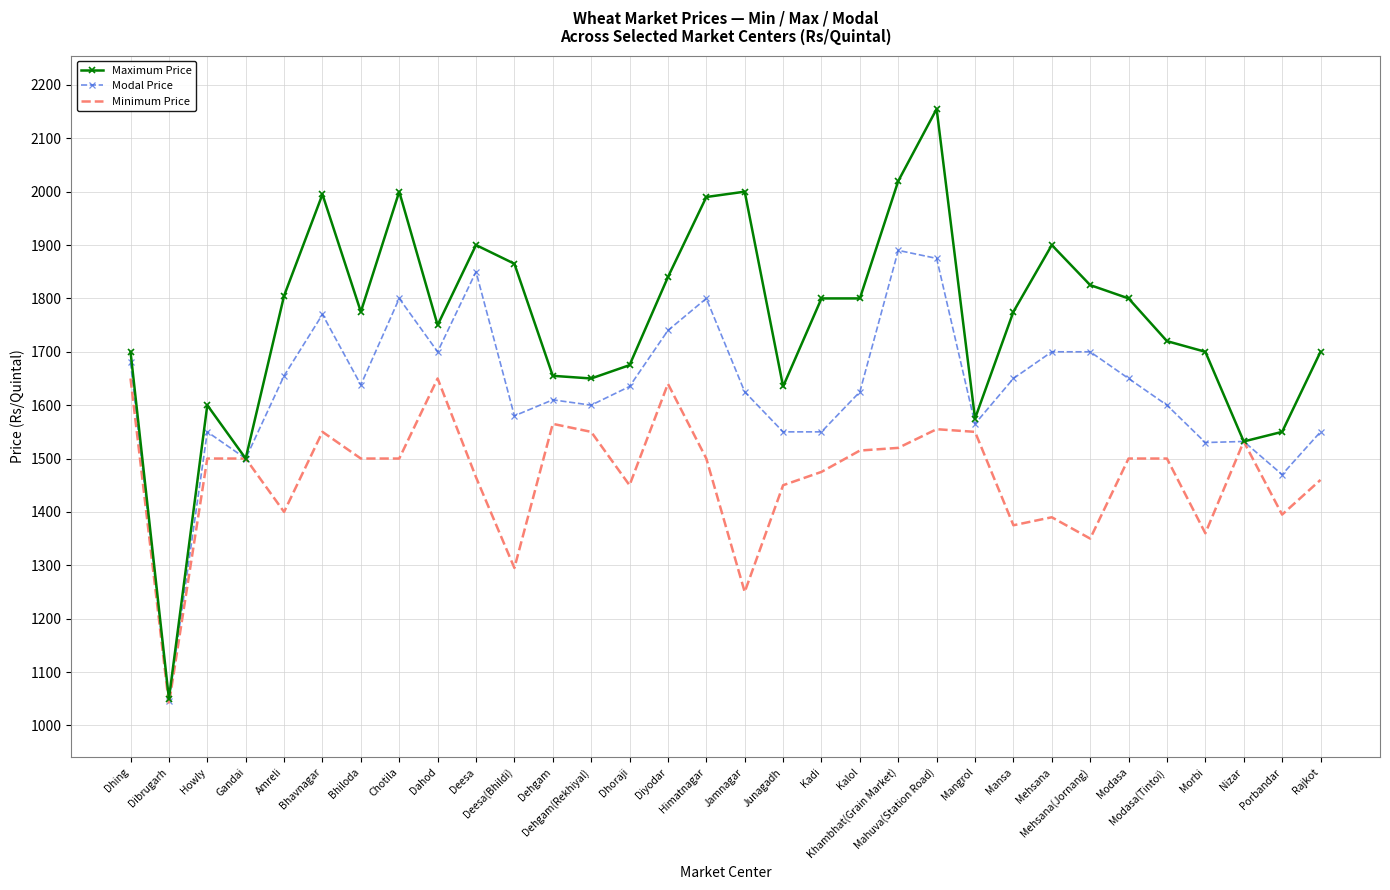

Which category has the highest value across all series?

Mahuva(Station Road)